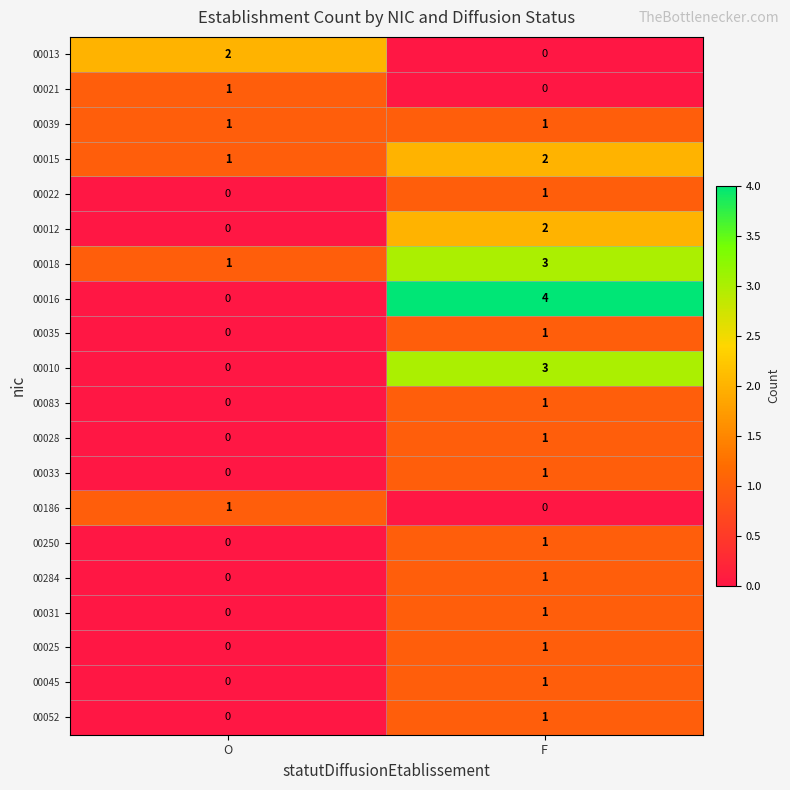

Between O and F, which series saw the biggest shift?

00016